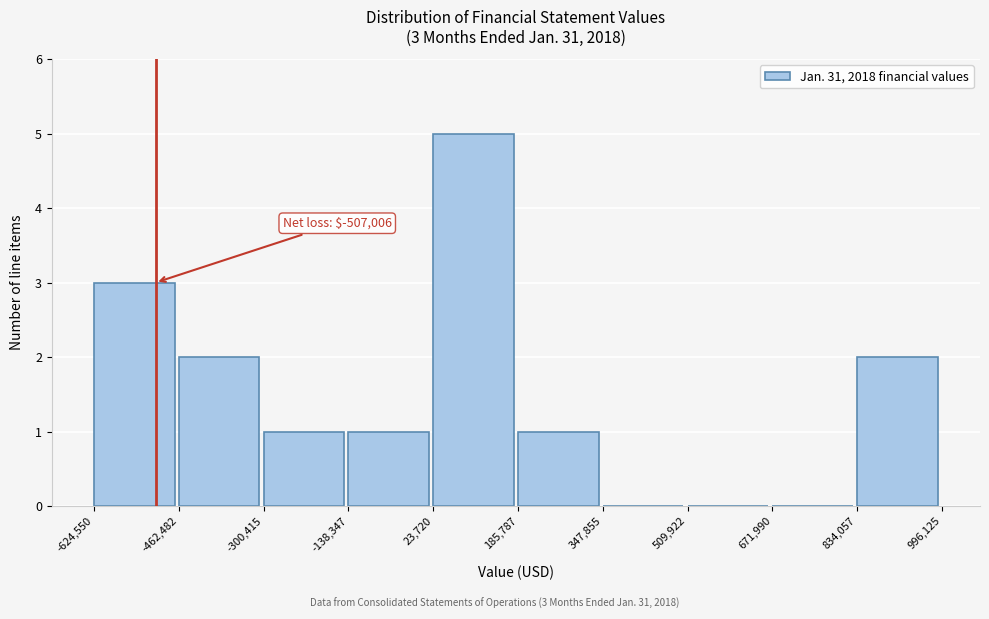

Over which range of the x-axis is the bar tallest?

23,720 to 185,787